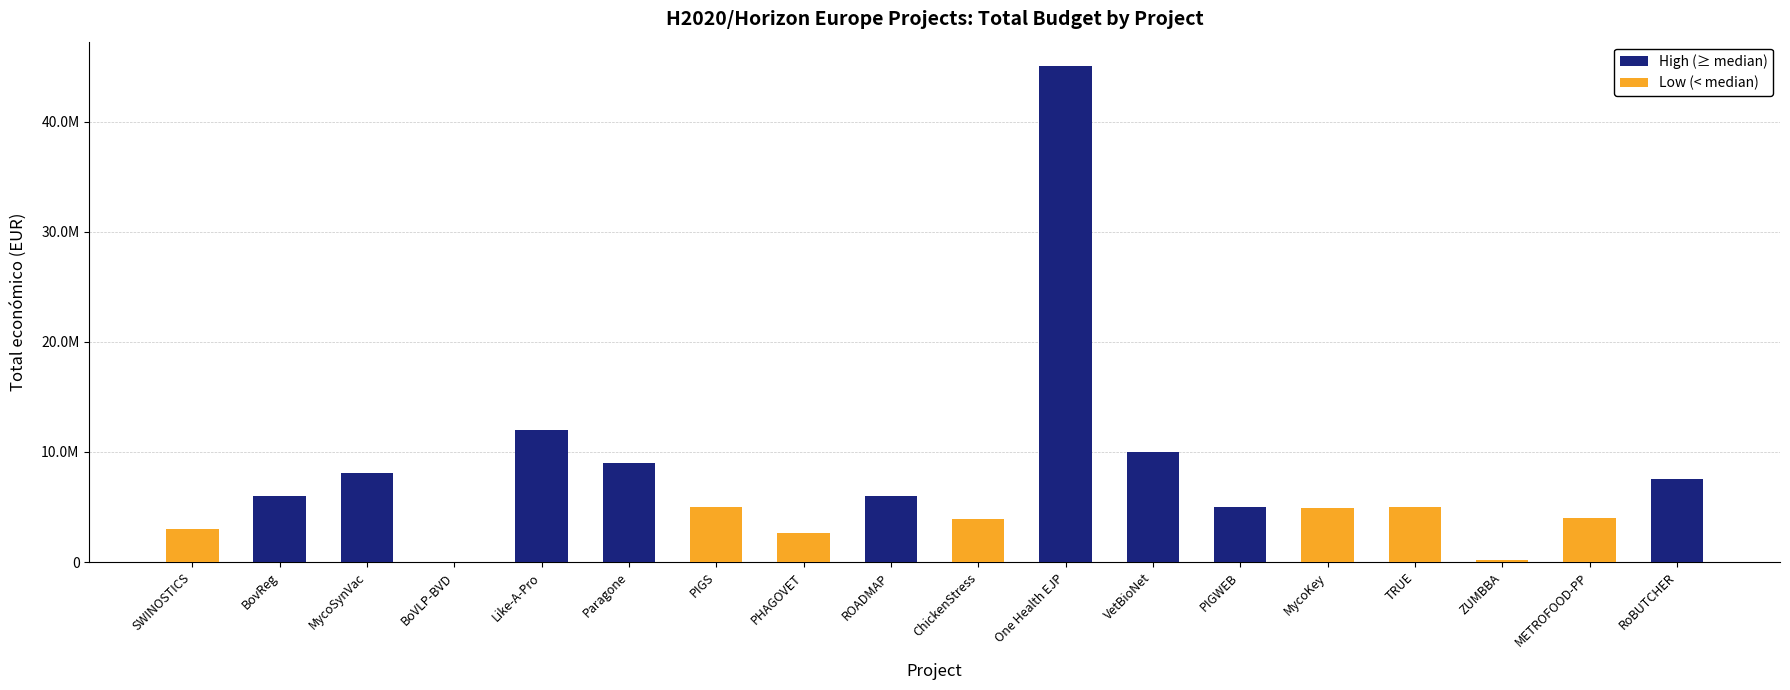

How many values in the Low (< median) series exceed 3873244?

4